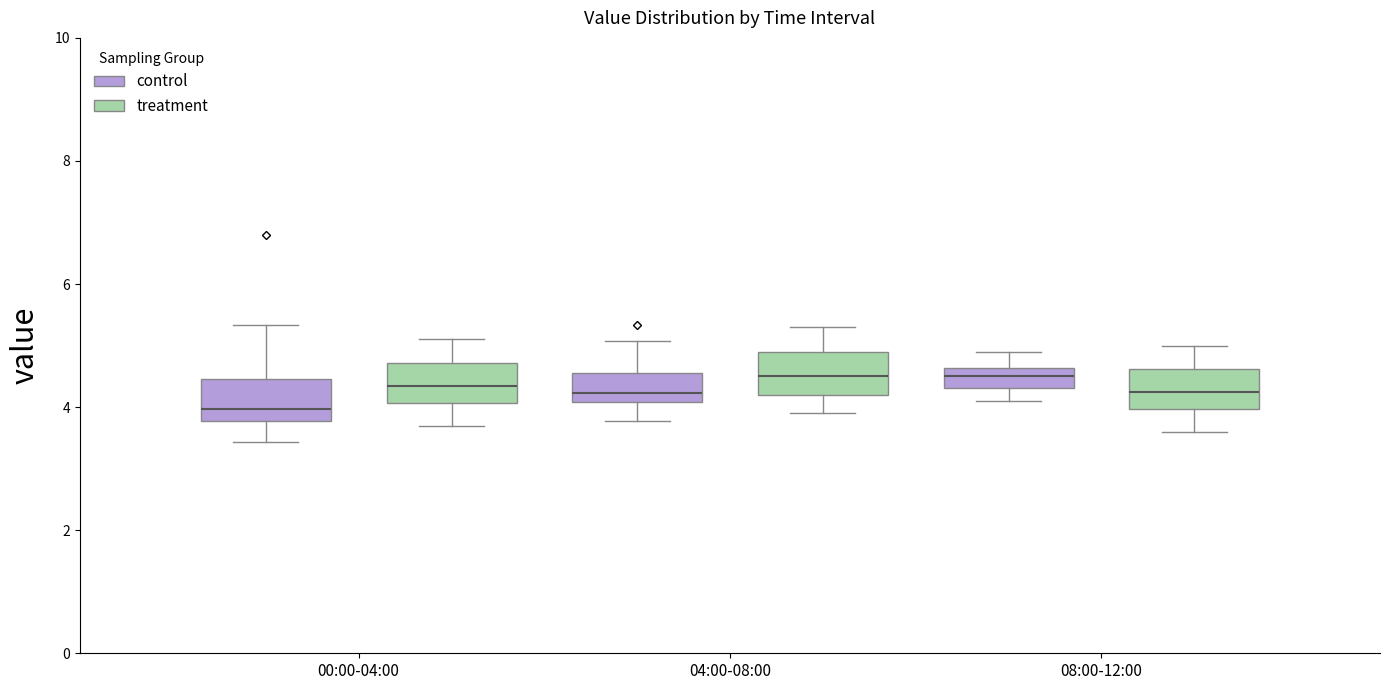

Reading left to right, read every box against the y-axis: the position of its median line, the range the box covers, and the ends of its whiskers. The values are not printed on the chart, so give them approximately, as read against the axis.

00:00-04:00 (control): median 4.0, box 3.8 to 4.4, whiskers 3.4 to 5.4
00:00-04:00 (treatment): median 4.4, box 4.0 to 4.8, whiskers 3.8 to 5.2
04:00-08:00 (control): median 4.2, box 4.0 to 4.6, whiskers 3.8 to 5.0
04:00-08:00 (treatment): median 4.6, box 4.2 to 5.0, whiskers 4.0 to 5.4
08:00-12:00 (control): median 4.6 (inside the box), box 4.4 to 4.6, whiskers 4.2 to 5.0
08:00-12:00 (treatment): median 4.2, box 4.0 to 4.6, whiskers 3.6 to 5.0